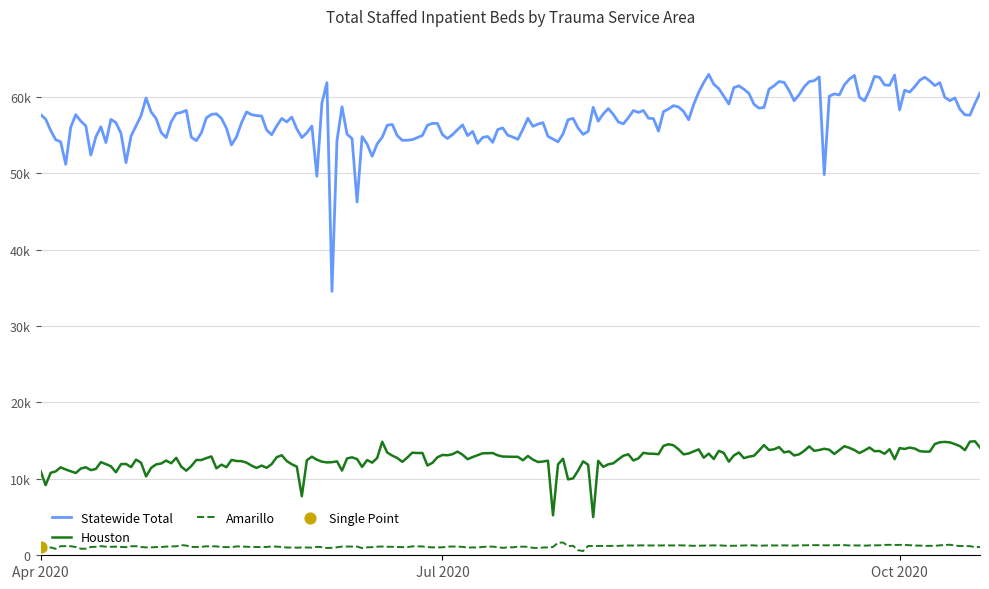

Does the chart have visible grid lines?

Yes